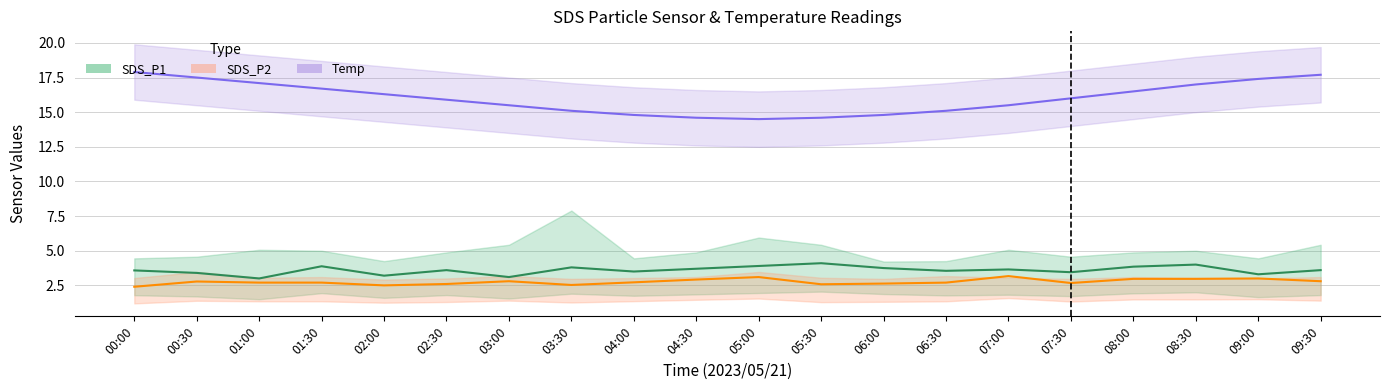

At how many categories does at least one series exceed 14?

20